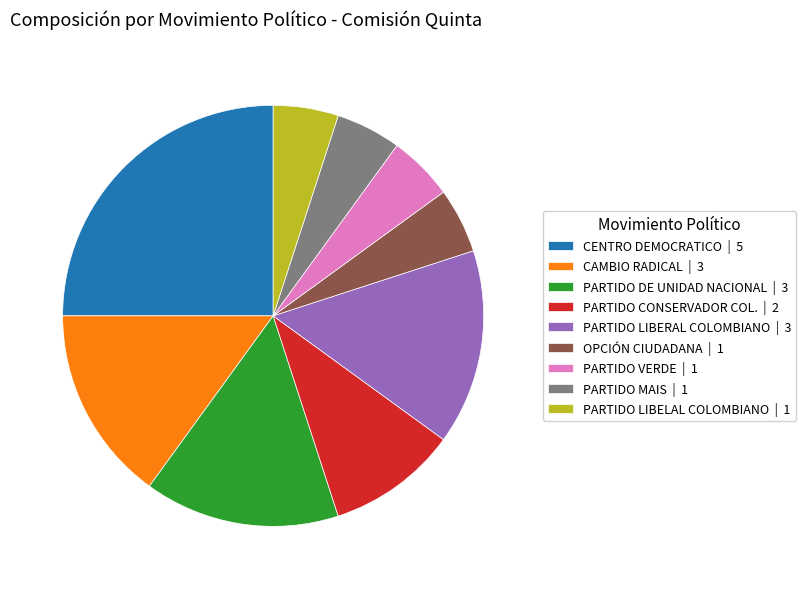

Is the sum of CENTRO DEMOCRATICO and PARTIDO LIBERAL COLOMBIANO greater than half?

No